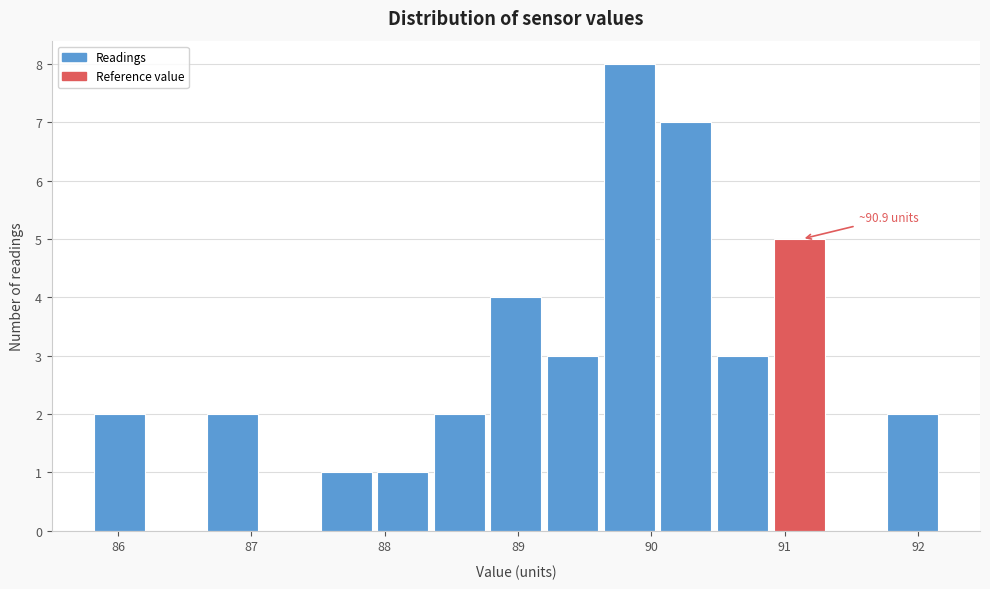

Over which range of the x-axis is the bar tallest?

89.6 to 90.1